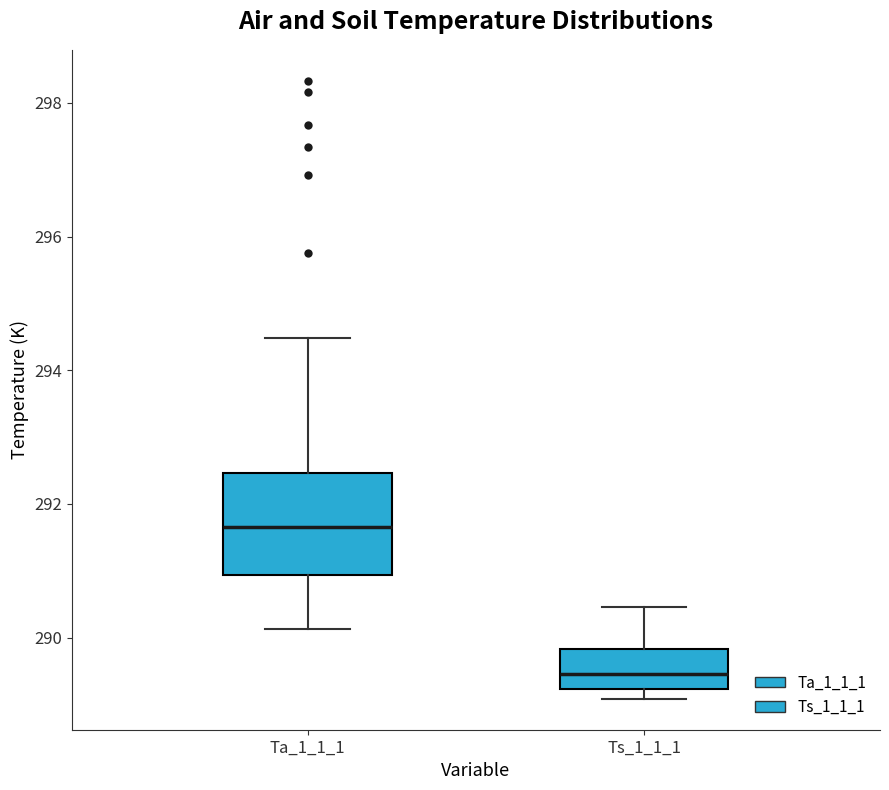

Reading left to right, transcribe this box plot: for each box, give where its median line is, the range the box spans, and where its two whiskers end, as read against the y-axis. The values are not printed on the chart, so give them approximately, as read against the axis.

Ta_1_1_1: median 291.6, box 291.0 to 292.4, whiskers 290.2 to 294.4
Ts_1_1_1: median 289.4, box 289.2 to 289.8, whiskers 289.0 to 290.4